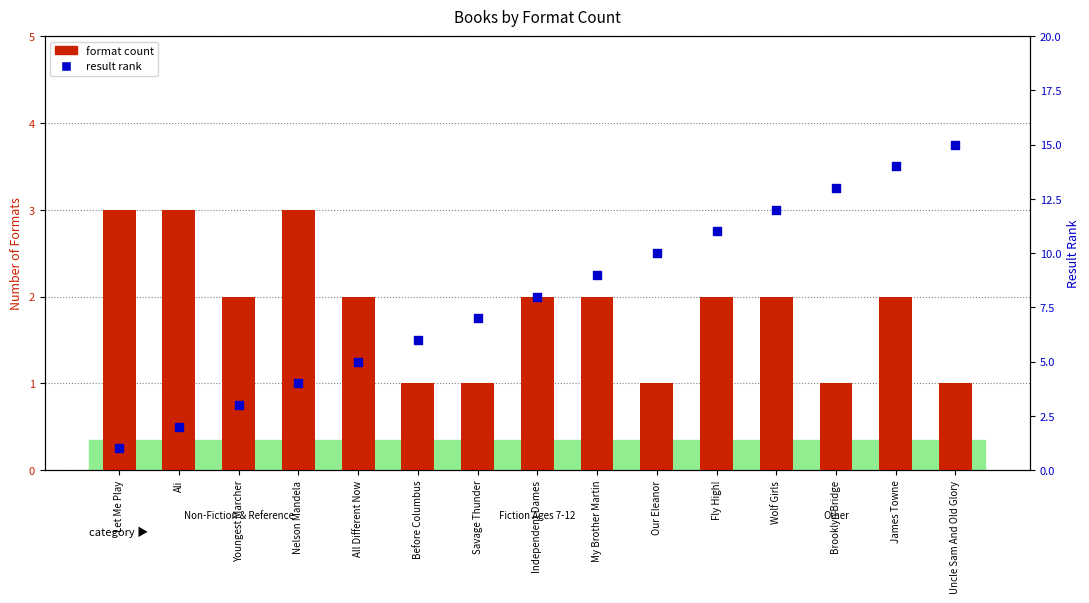

What are all the series names shown in the legend?

format count, result rank